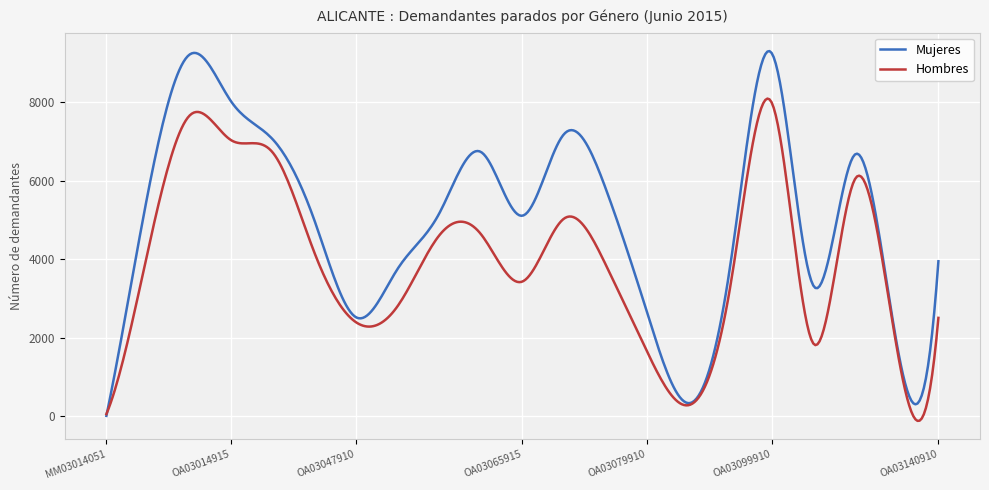

Rank the series by their maximum value, from lowest to highest.

Hombres, Mujeres